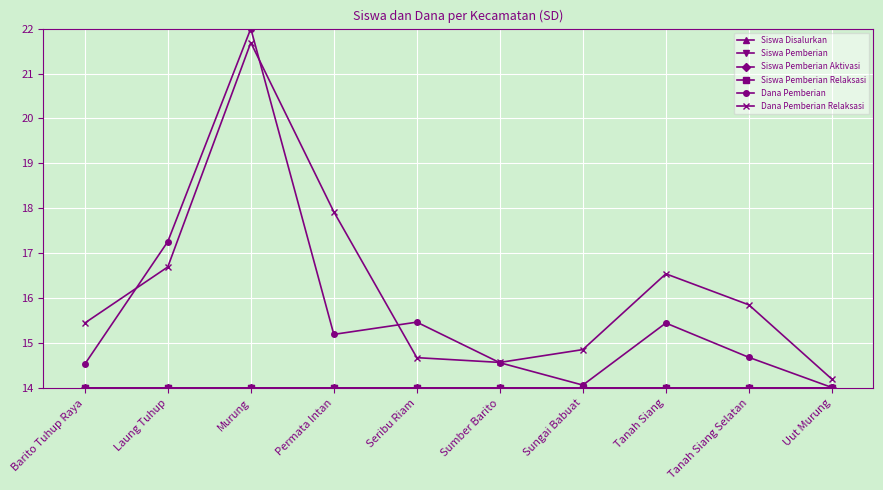

The Dana Pemberian Relaksasi series shows 11.0 at Murung. True or false?

False